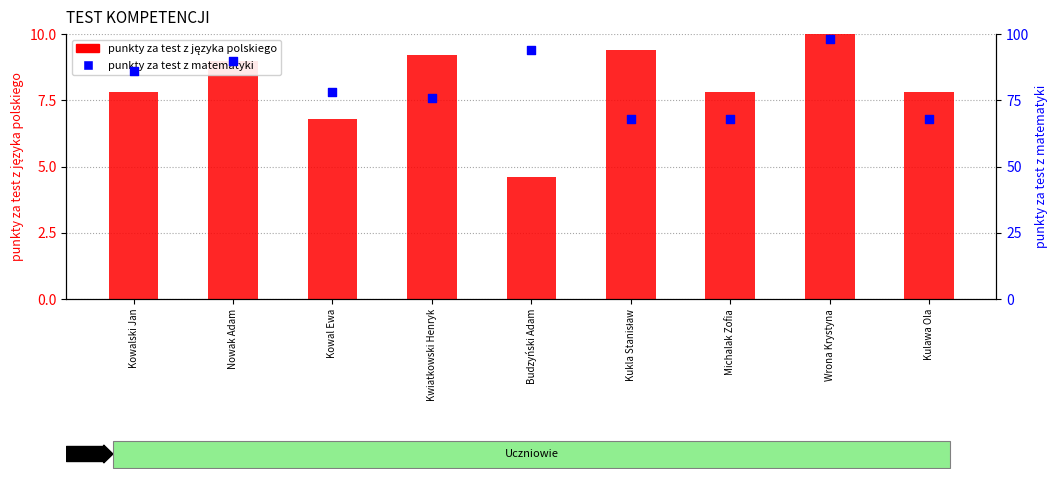

Which series has the largest Y range (max minus min)?

punkty za test z matematyki